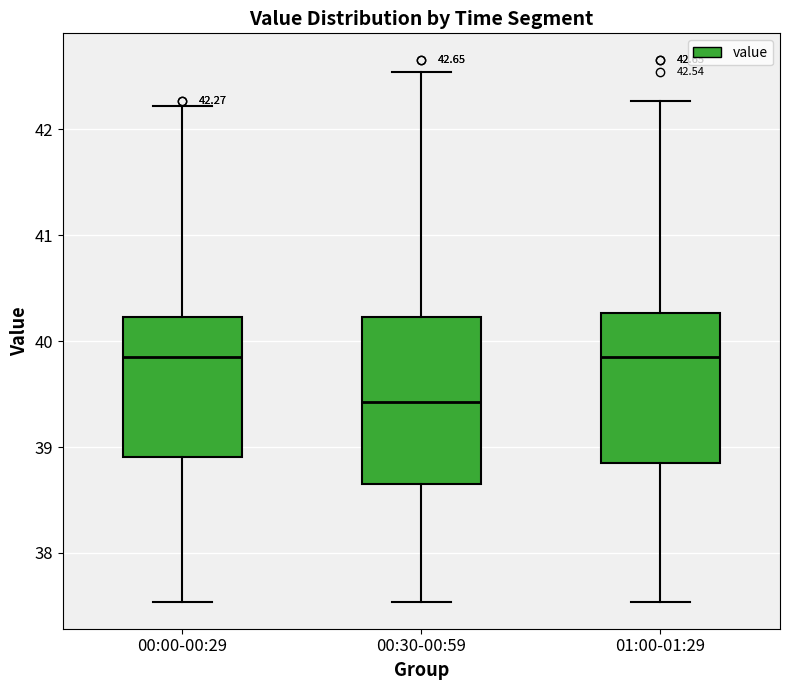

Comparing the boxes themselves (not the whiskers), which one is the tallest?

00:30-00:59